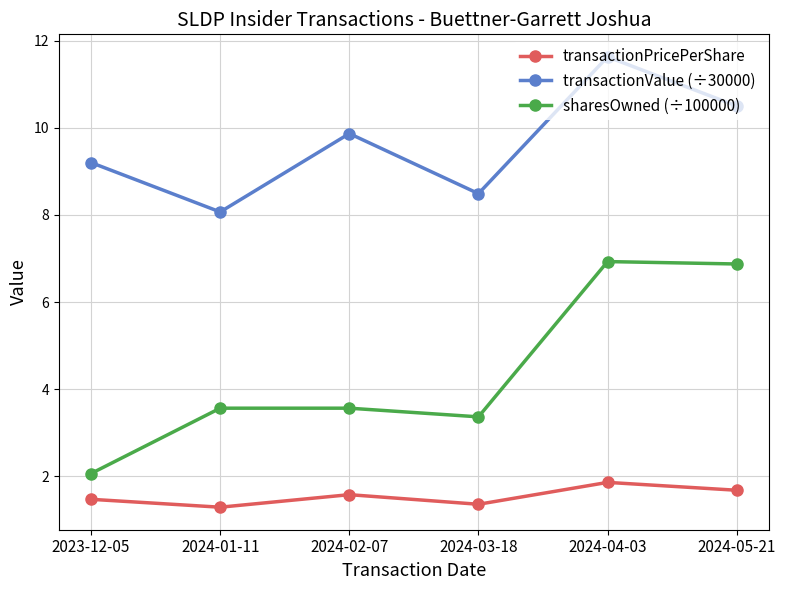

At which category does transactionValue (÷30000) reach its first local peak?

2024-02-07